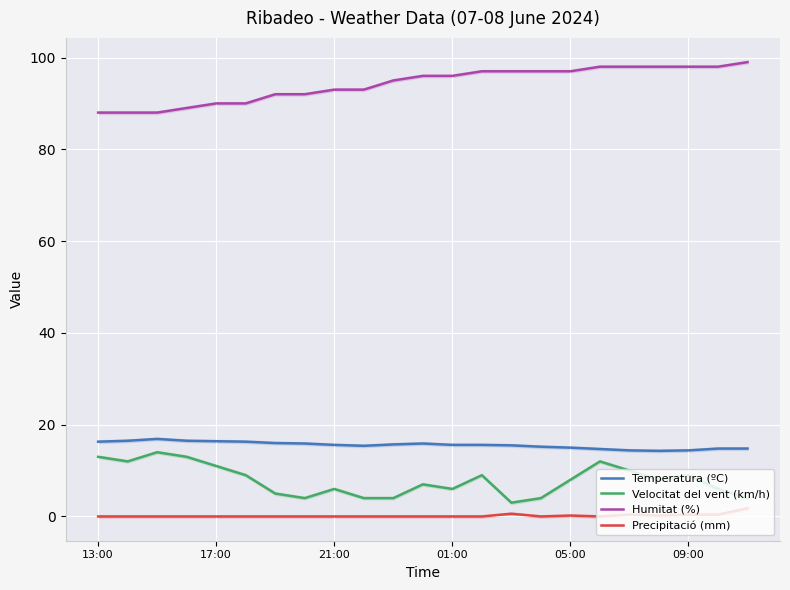

The Velocitat del vent (km/h) series shows 13.7 at 09:00. True or false?

False